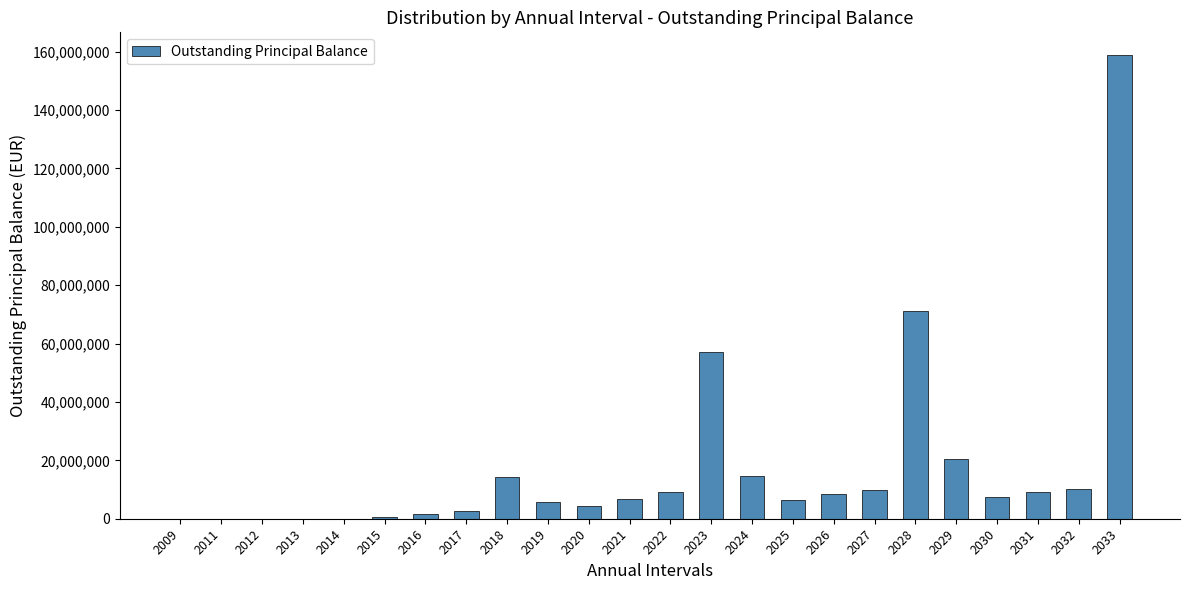

What value does the data have at 2032?

10081786.5